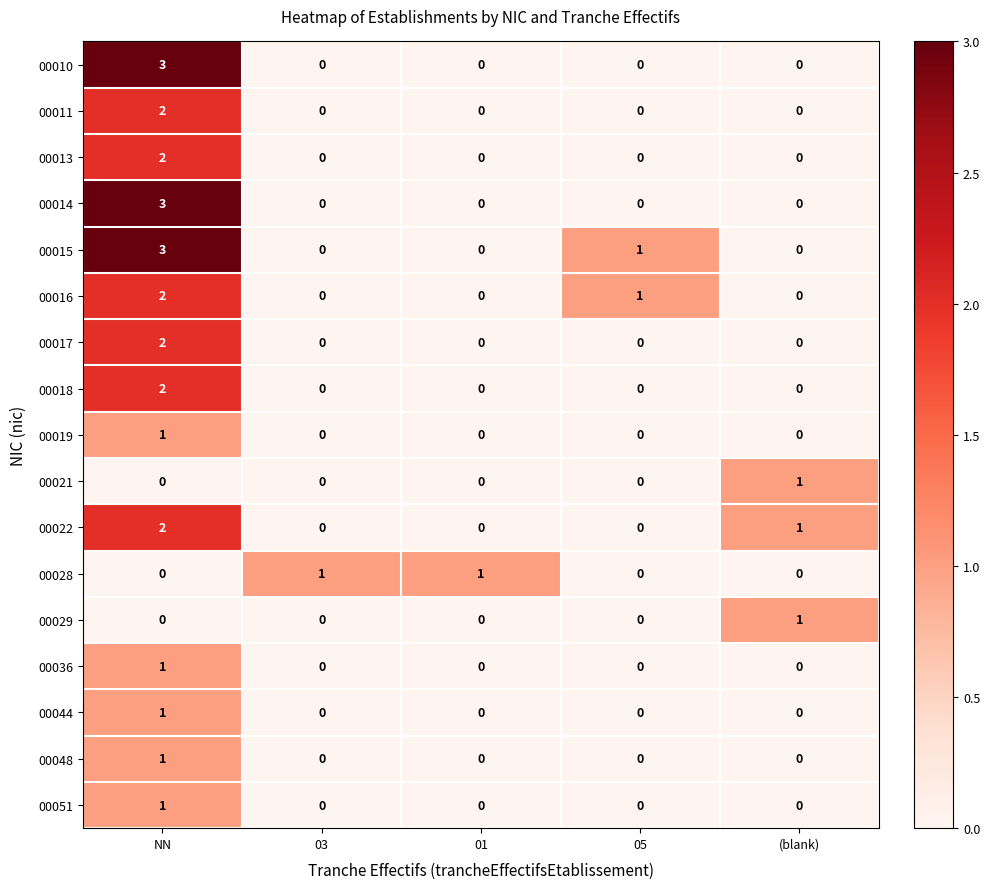

Which series has the largest total across all categories?

00015